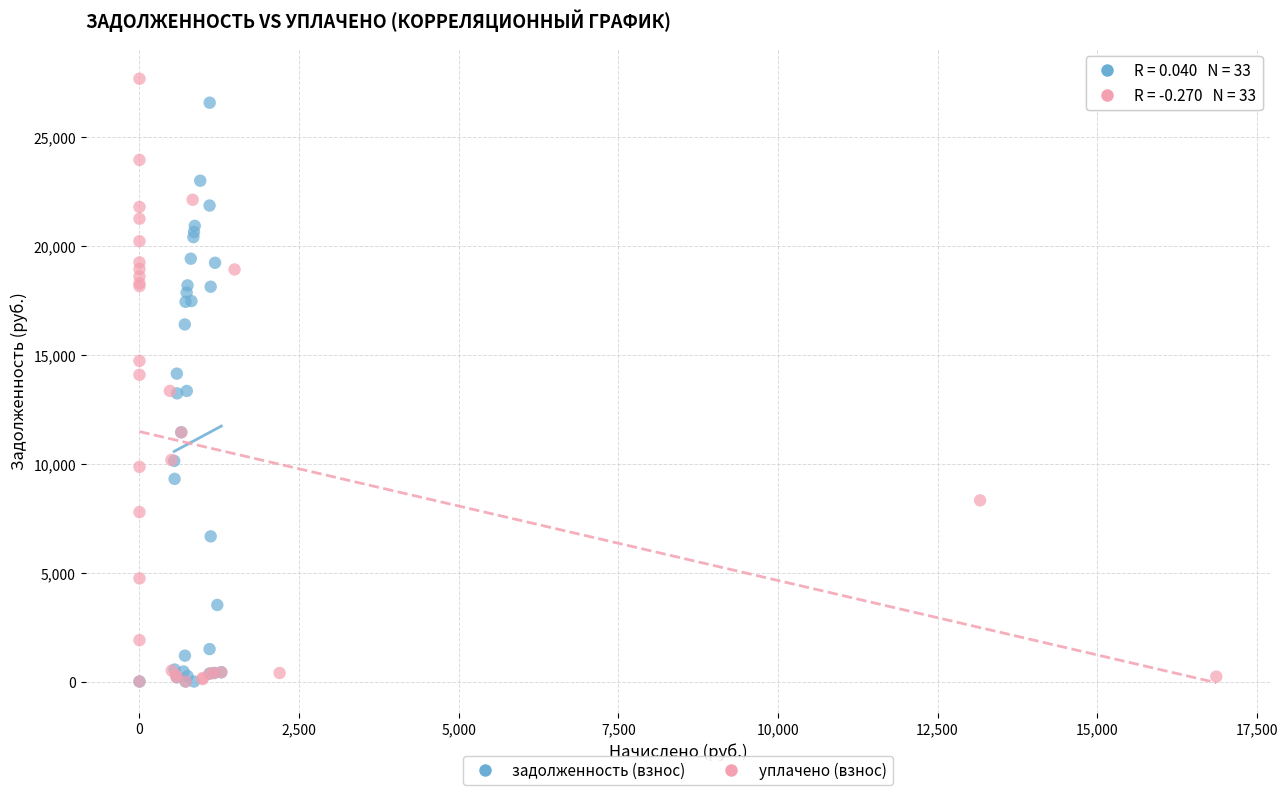

Which series has the widest spread of Y values?

уплачено (взнос)